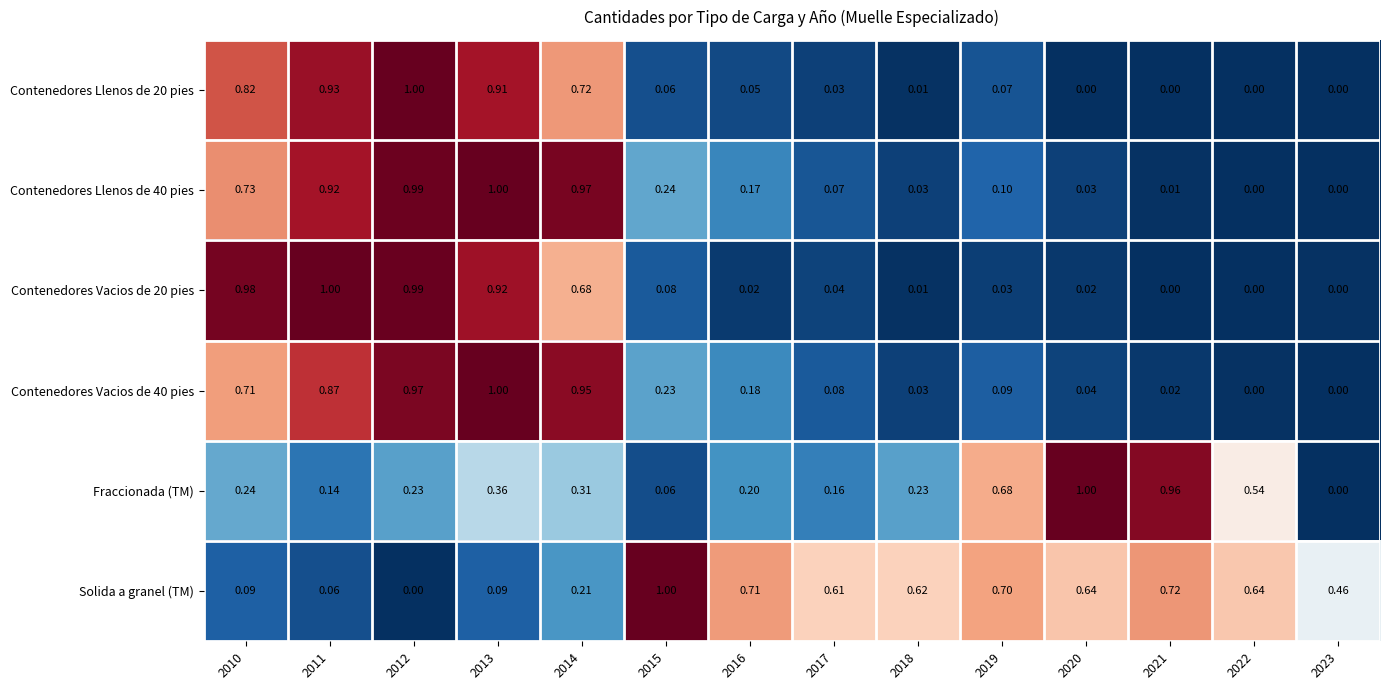

Which series has the largest total across all categories?

Solida a granel (TM)